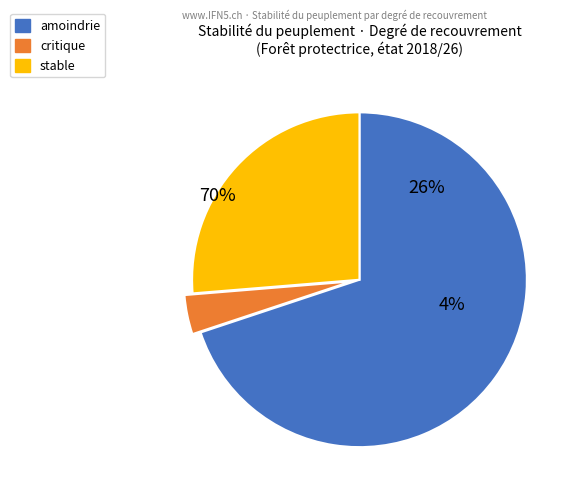

To the nearest percent, what percentage of the pie is amoindrie?

70%